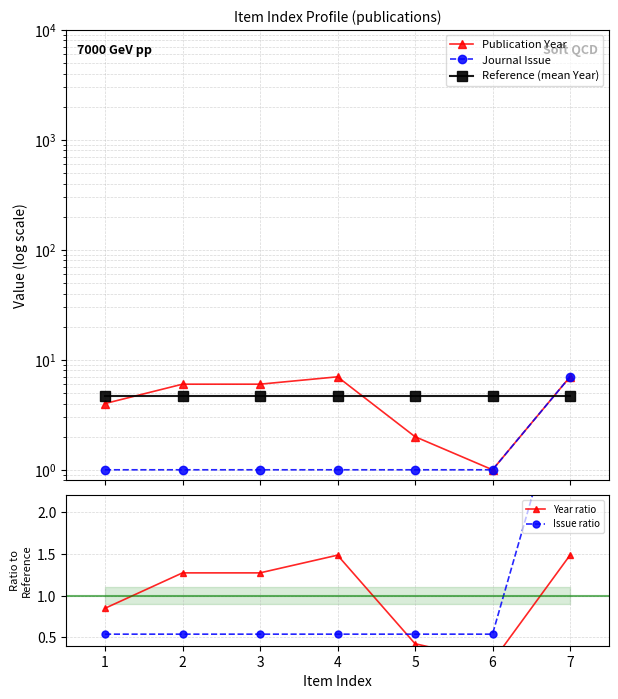

True or false: Year ratio and Journal Issue intersect in this chart.

True